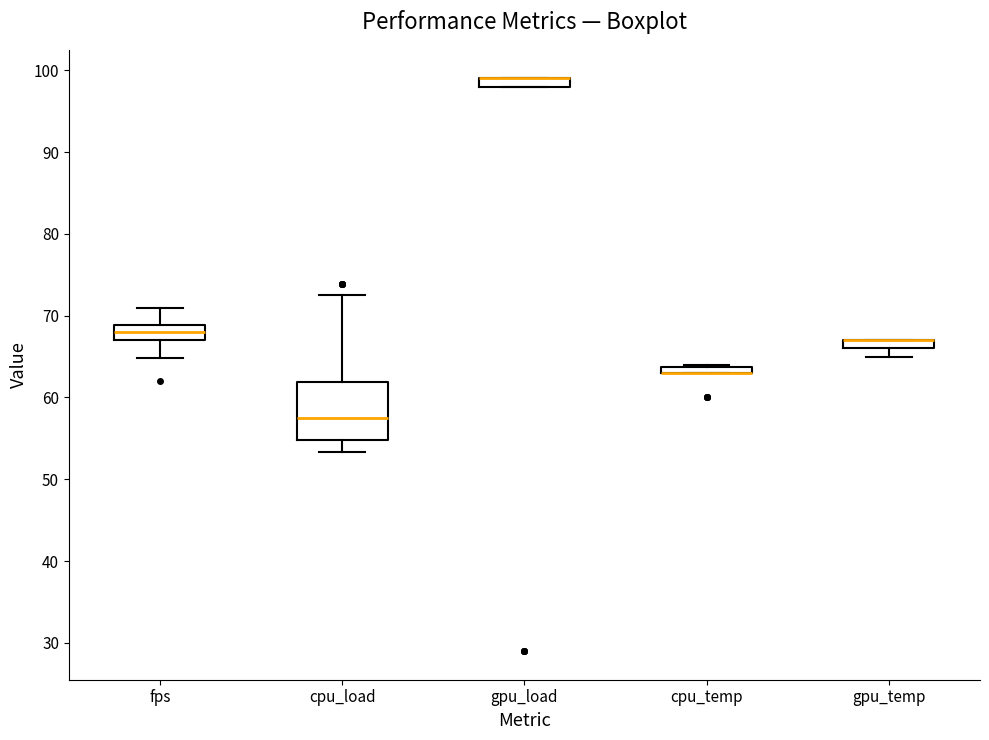

Comparing the boxes themselves (not the whiskers), which one is the tallest?

cpu_load